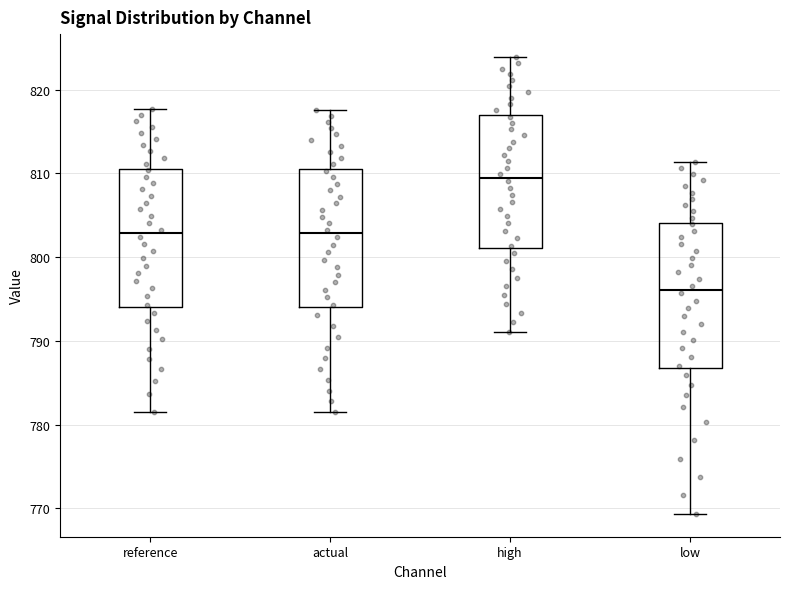

Where does the lower whisker of the box for actual end on the y-axis? The values are not printed on the chart, so give them approximately, as read against the axis.

782